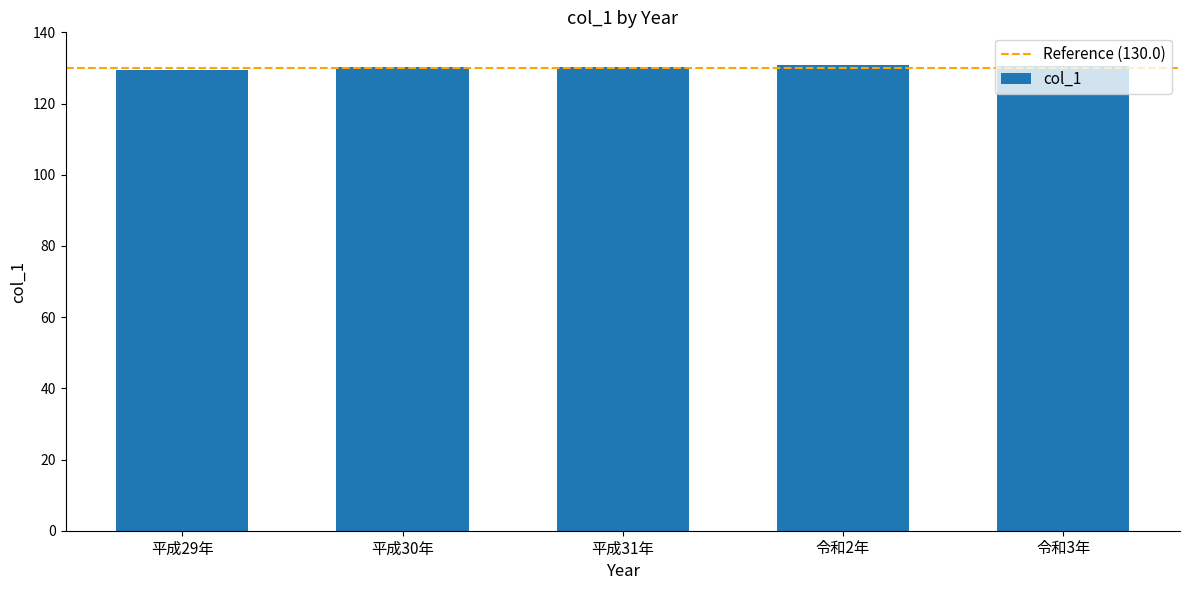

The chart shows a value of 129.5 at 平成29年. True or false?

True